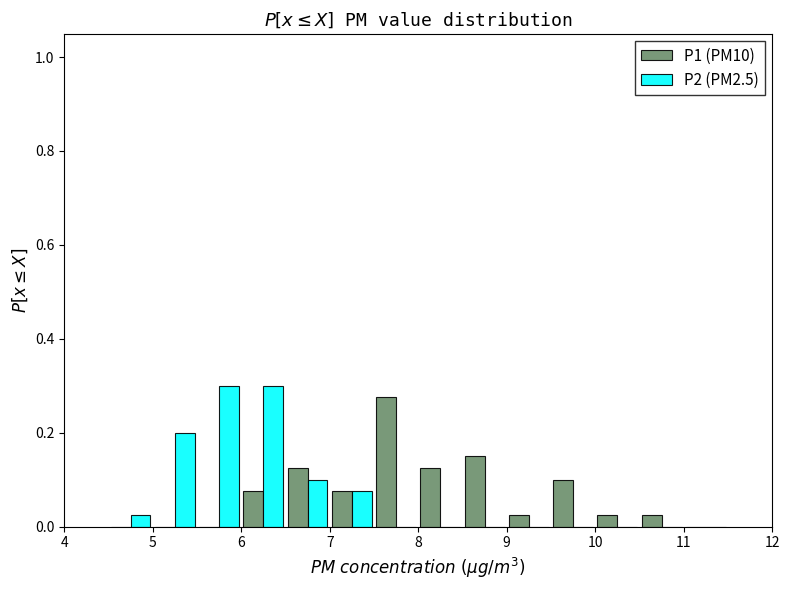

What is the height of the P1 (PM10) bar covering 10.0 to 10.5 on the x-axis? The values are not printed on the chart, so give them approximately, as read against the axis.

0.02